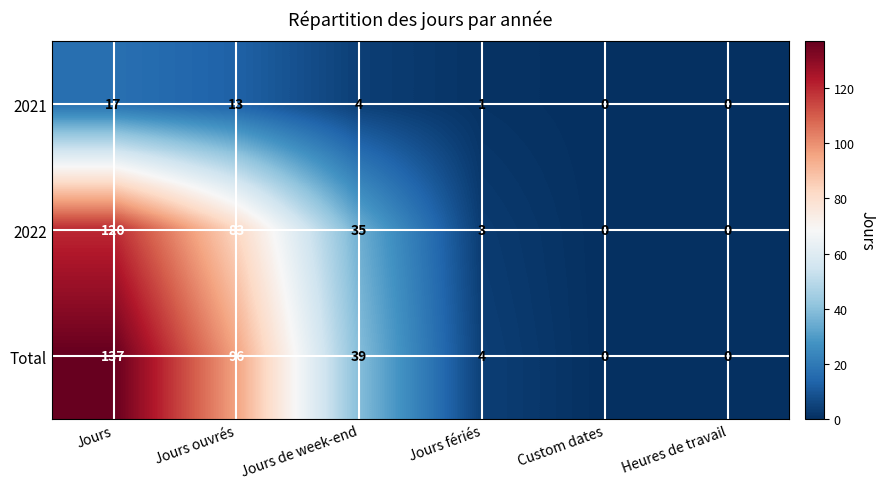

What is the sum of the 2021 values at Jours and Jours ouvrés?

30